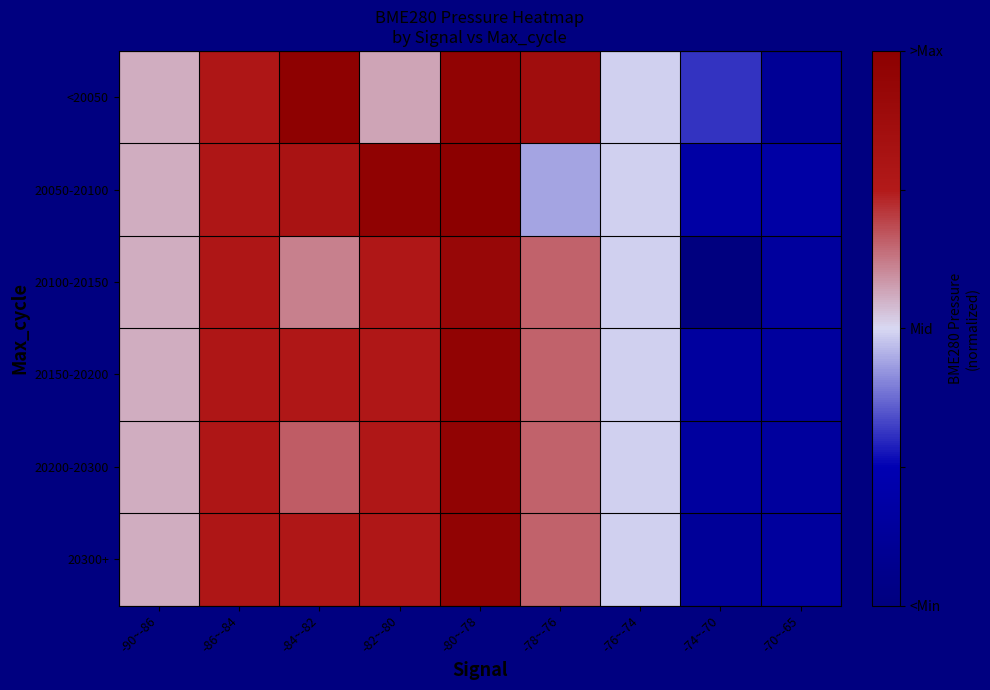

At how many categories does at least one series exceed 0?

6